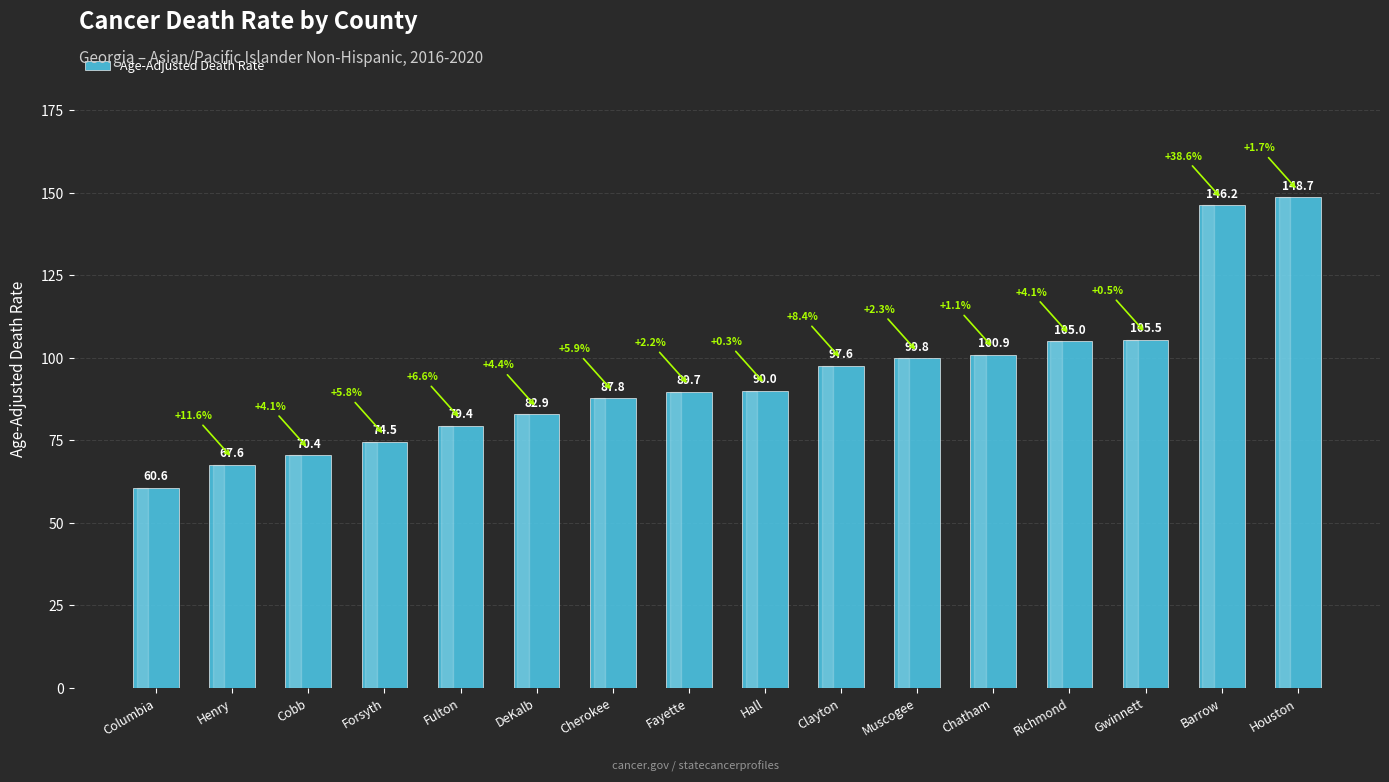

Reading right to left, list all the values displayed in this chart.

148.7	146.2	105.5	105.0	100.9	99.8	97.6	90.0	89.7	87.8	82.9	79.4	74.5	70.4	67.6	60.6